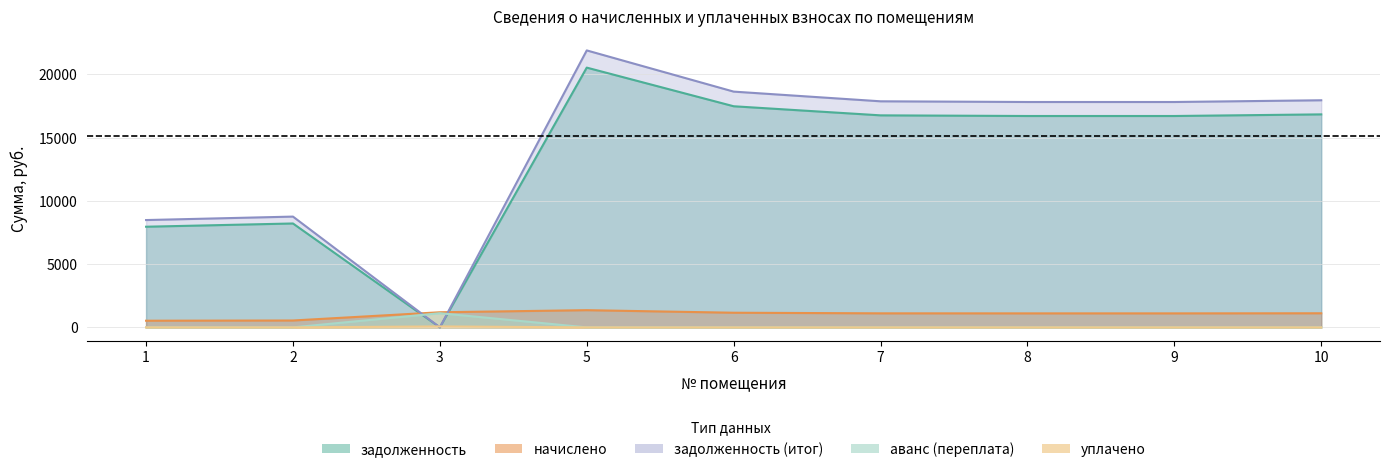

The value of задолженность_col6 at 5 is 21904.8. True or false?

True